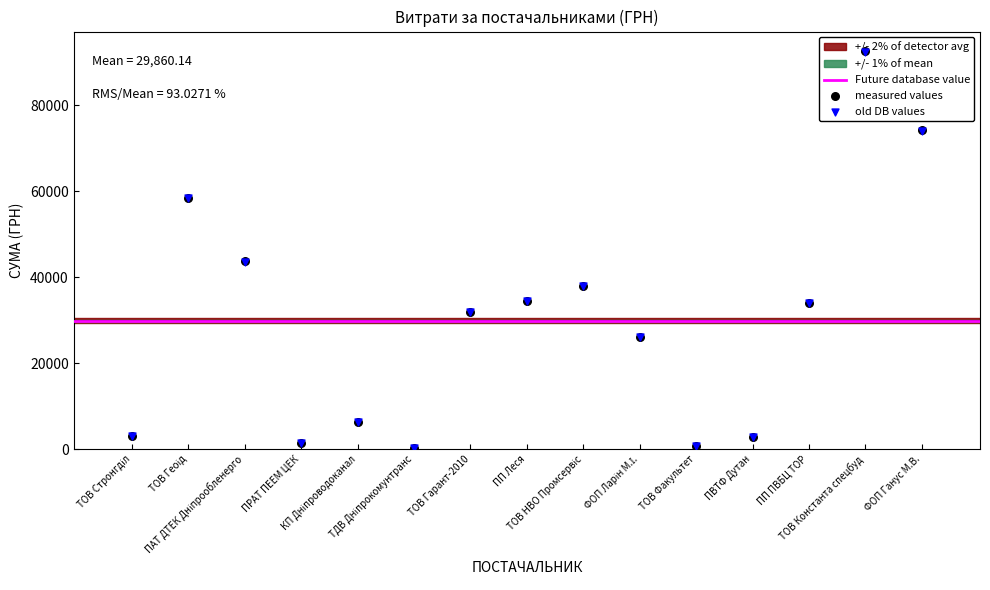

Which has a higher value, КП Дніпроводоканал or ФОП Ганус М.В.?

ФОП Ганус М.В.